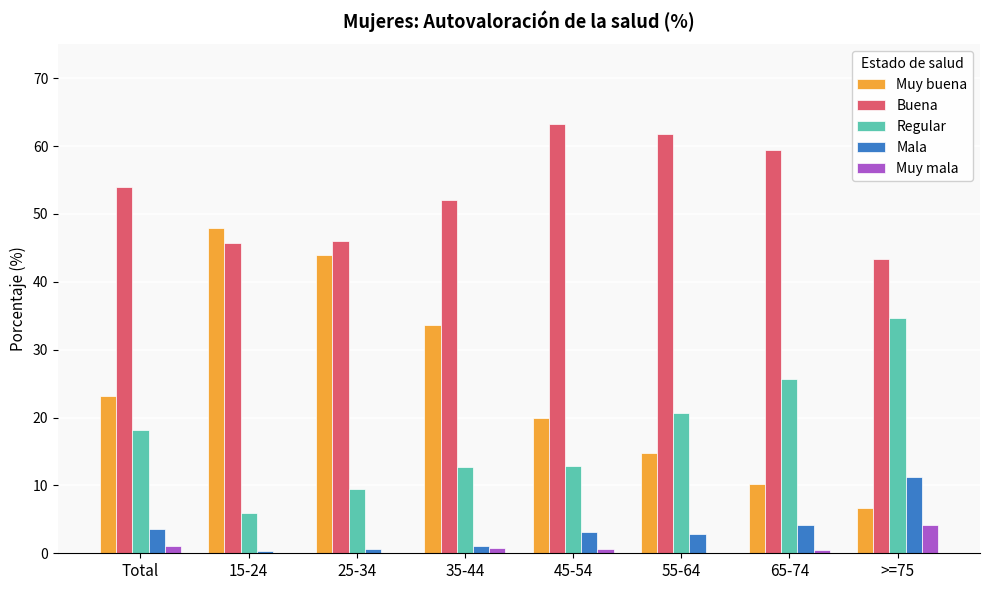

Which label corresponds to the largest value in the chart?

45-54